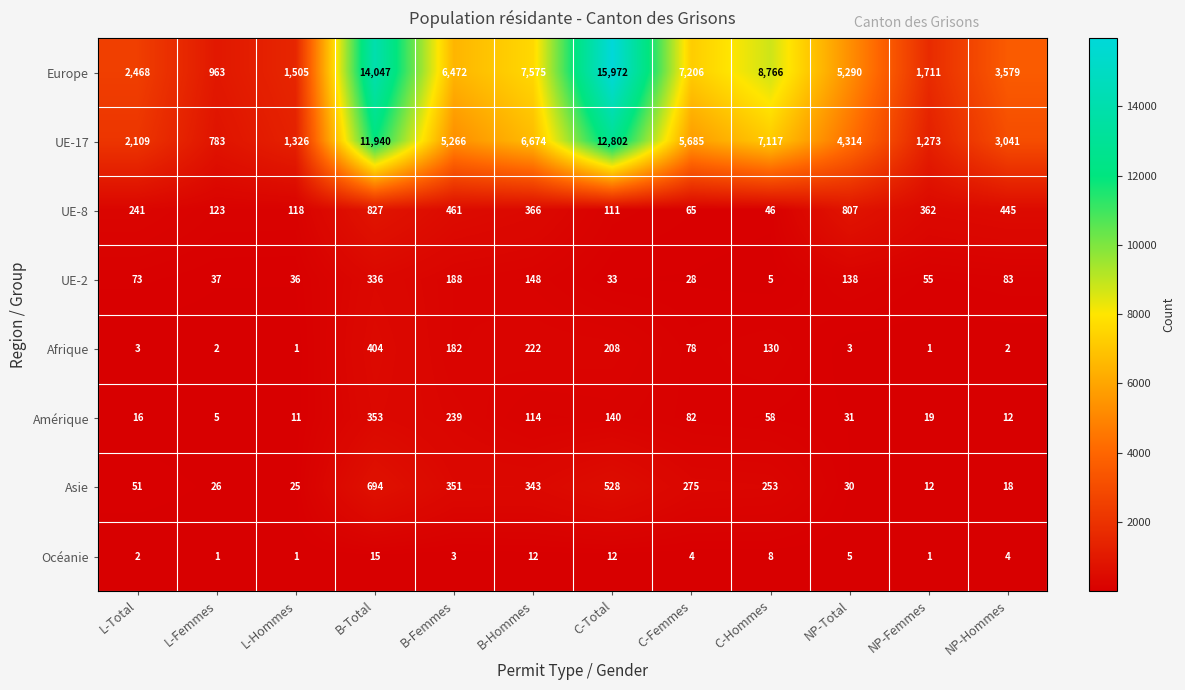

Where does the Amérique series first go above 58?

B-Total